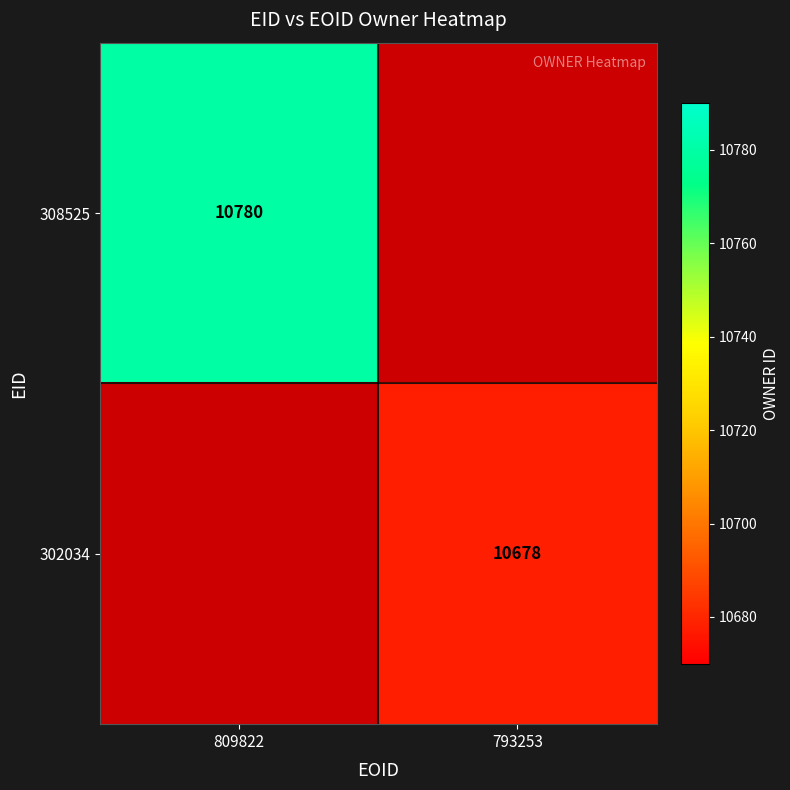

Is it true that 302034 equals 6623 at 793253?

False